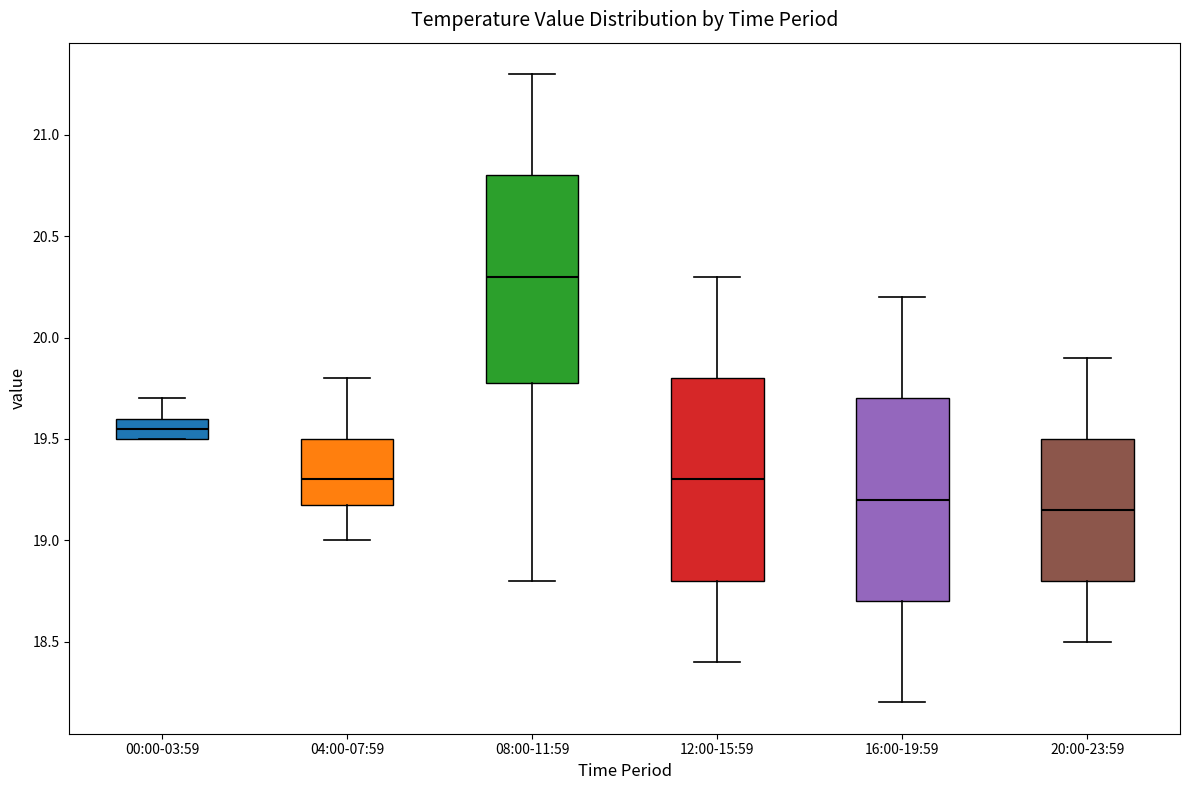

Where does the upper whisker of the box for 00:00-03:59 end on the y-axis? The values are not printed on the chart, so give them approximately, as read against the axis.

19.70